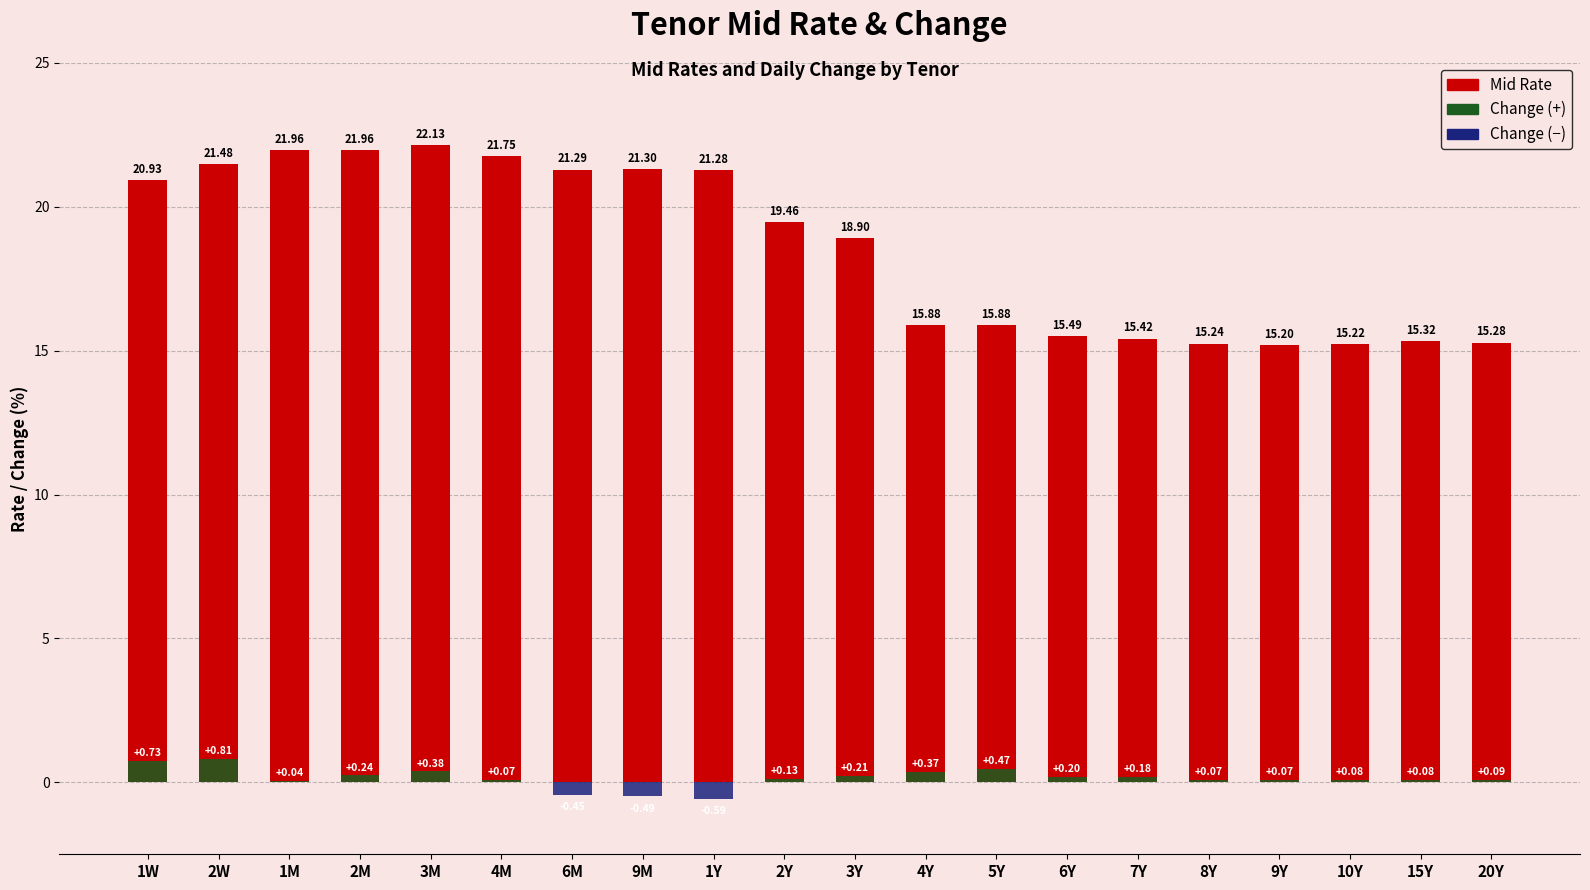

Which series has the widest spread of values?

Mid Rate